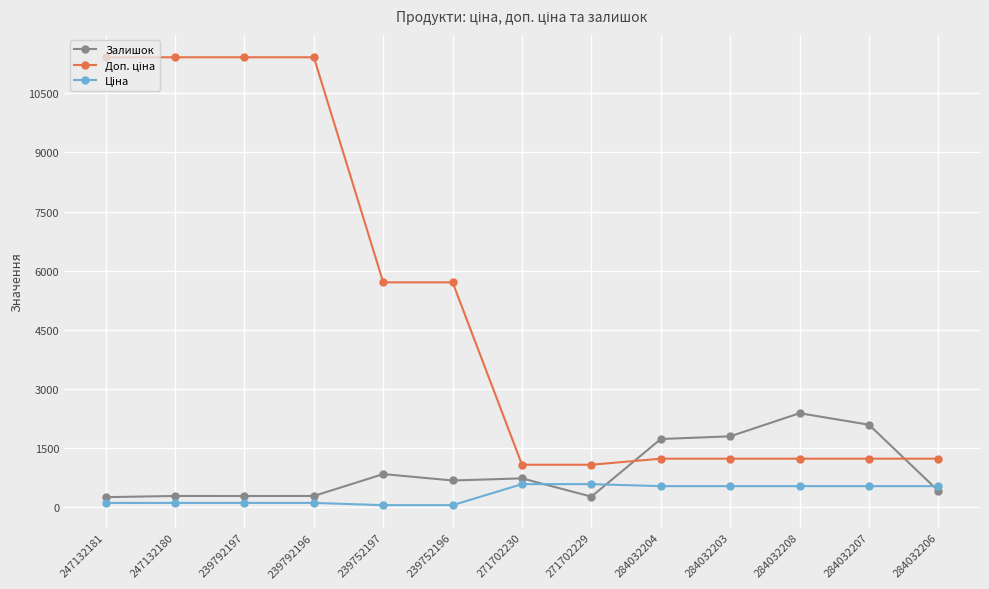

What is the maximum value for Залишок?

2388.0